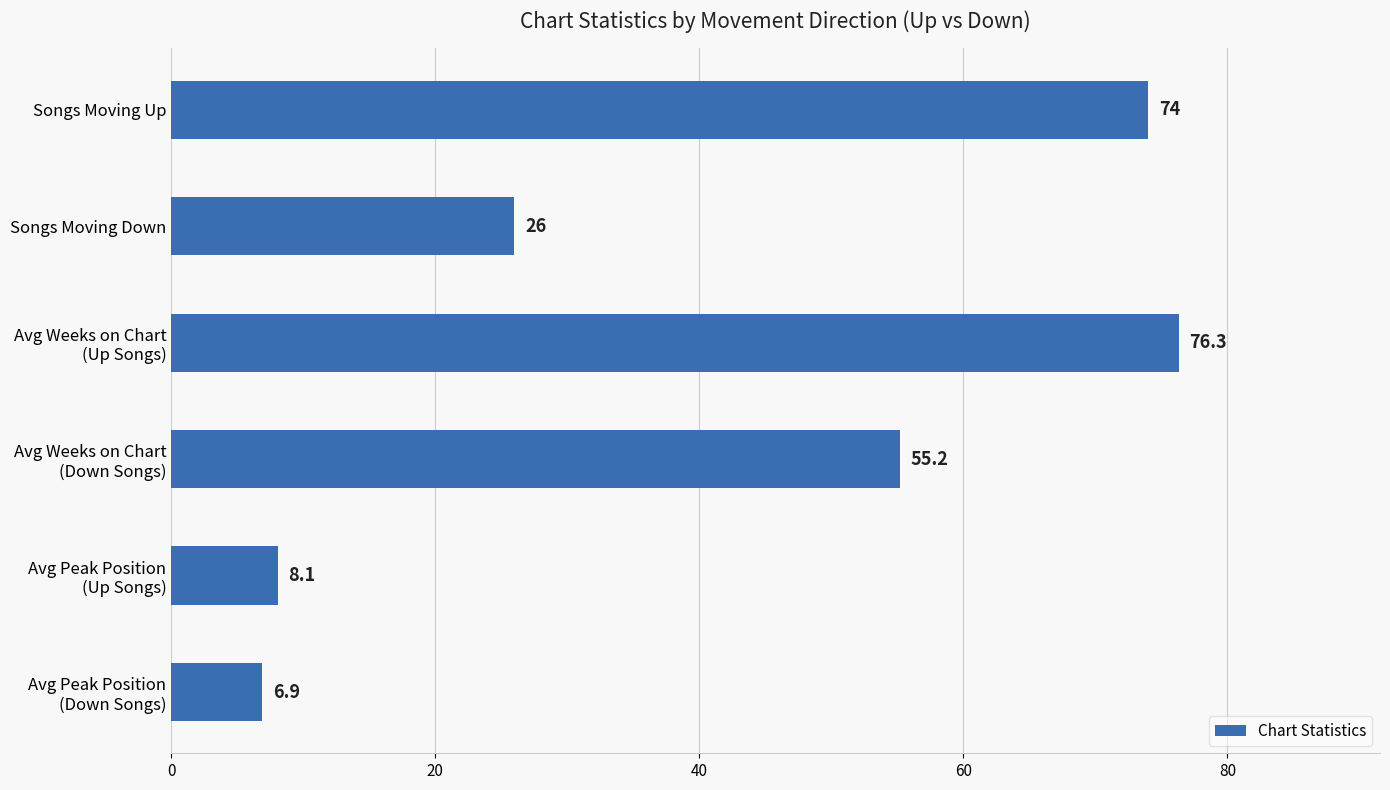

At which label is the value closest to 41?

Avg Weeks on Chart
(Down Songs)